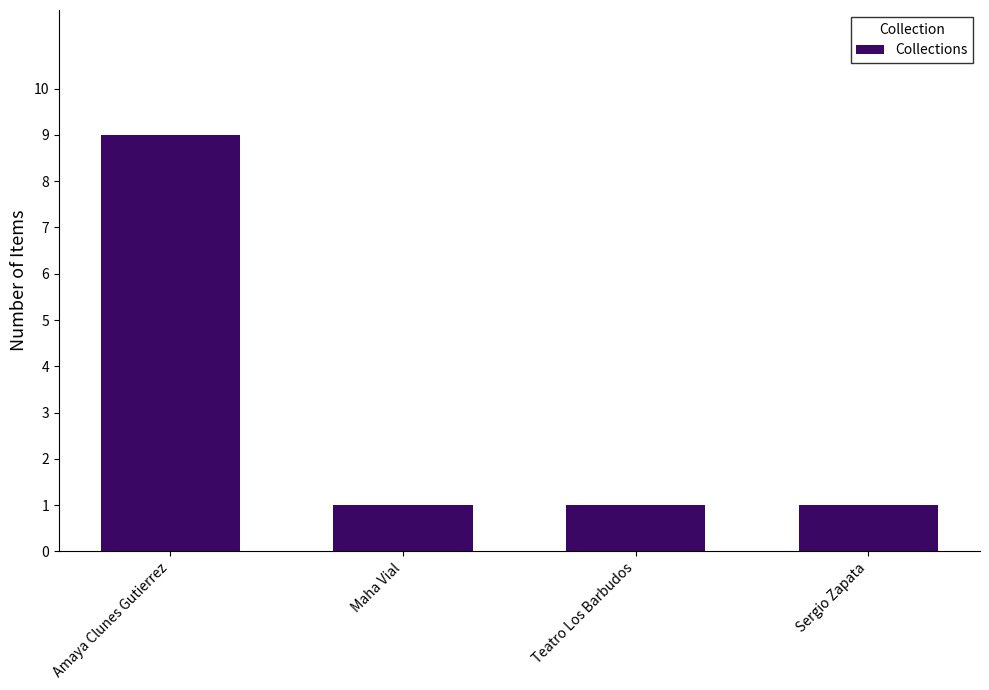

What is the maximum value shown in the chart?

9